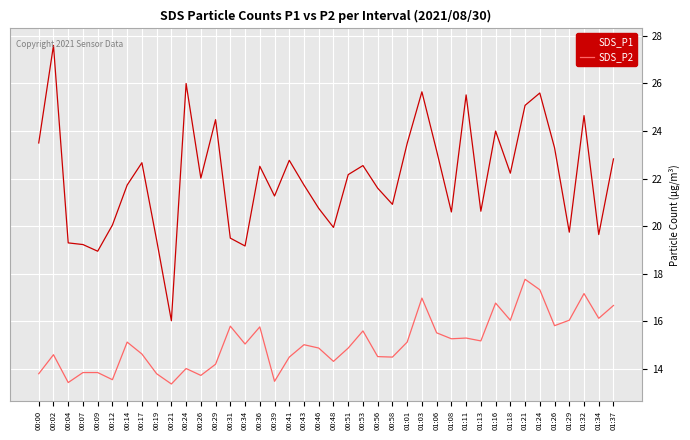

At 00:21, list the series in order from smallest to largest.

SDS_P2, SDS_P1